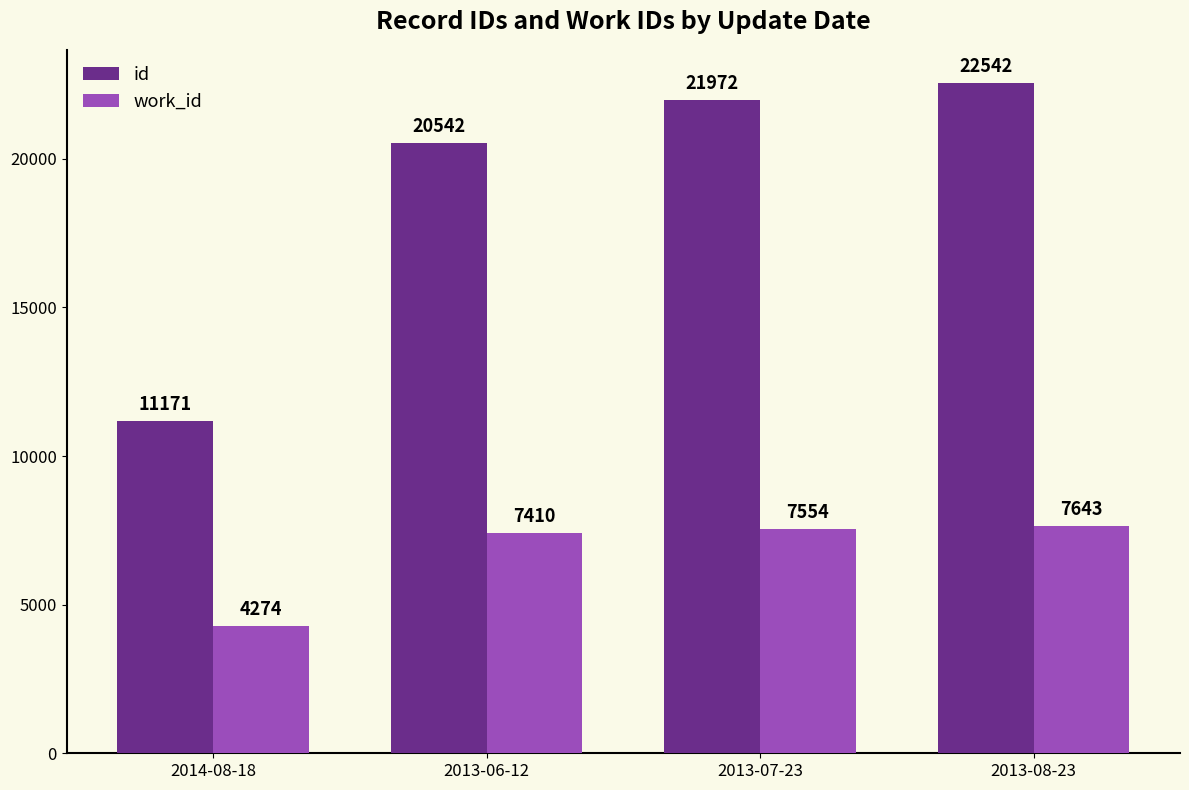

What are all the series names shown in the legend?

id, work_id